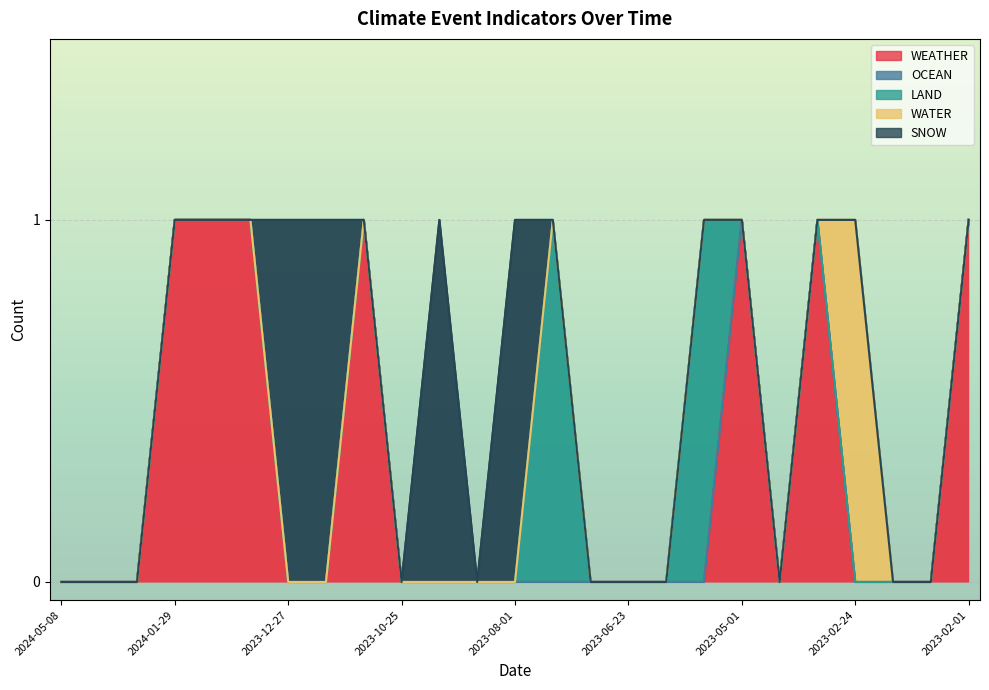

Does the chart display data point markers on the line(s)?

No